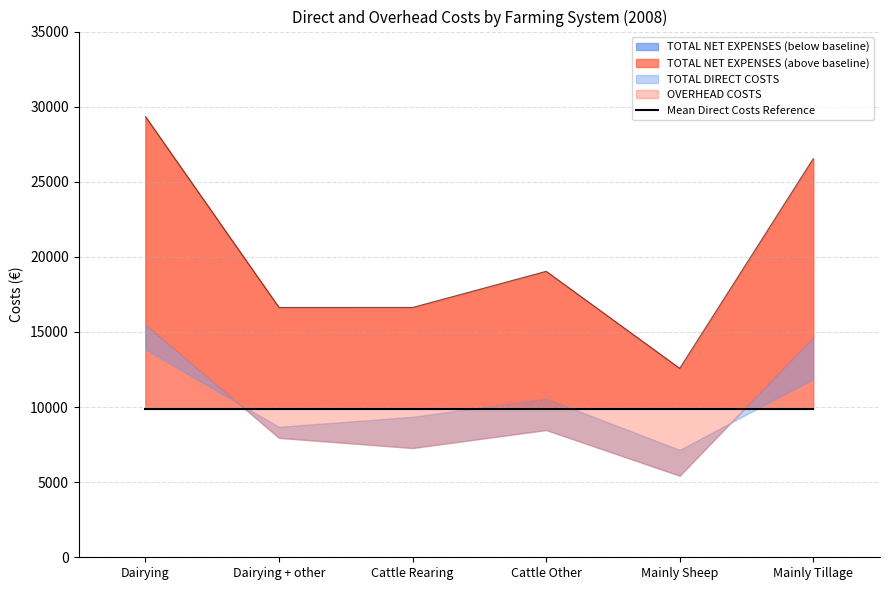

What position from the right is Cattle Rearing?

4